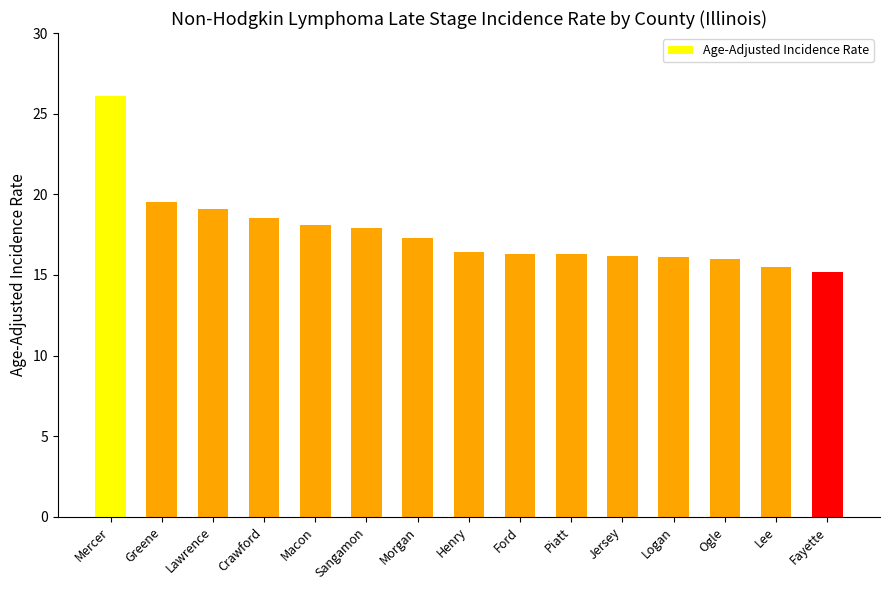

At which category does the chart reach its peak across all series?

Mercer